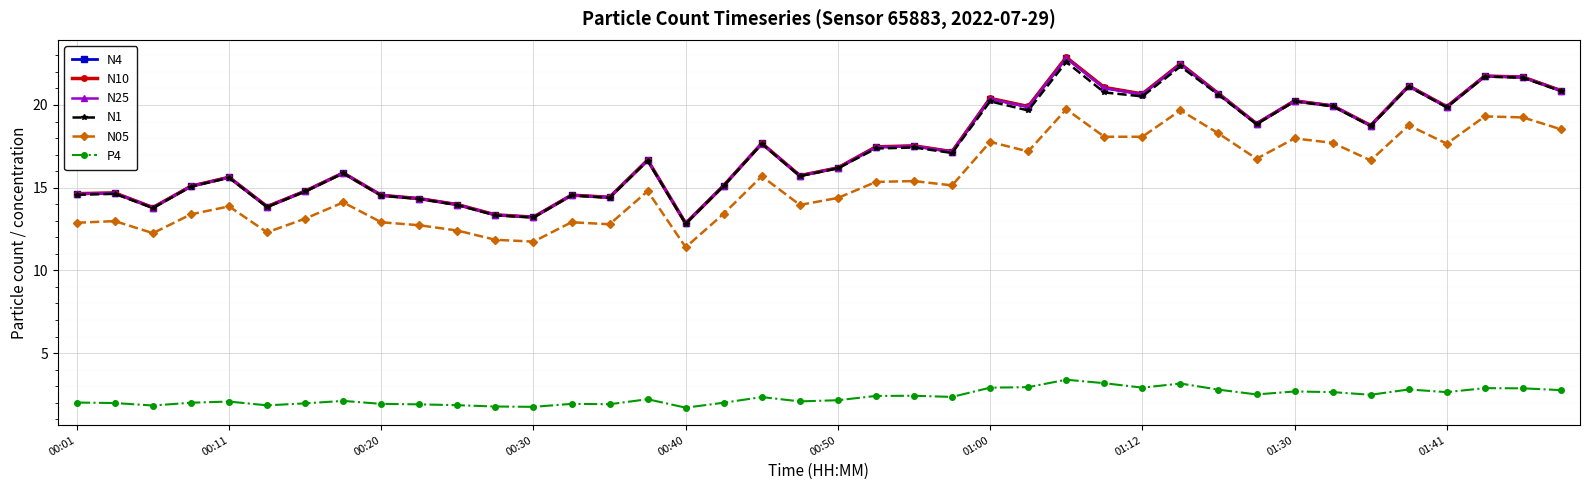

True or false: N05 and N4 intersect in this chart.

False